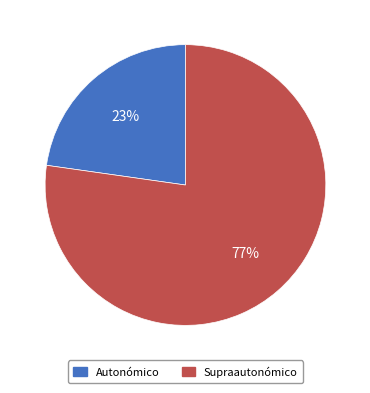

To the nearest percent, what is the average slice percentage?

50%